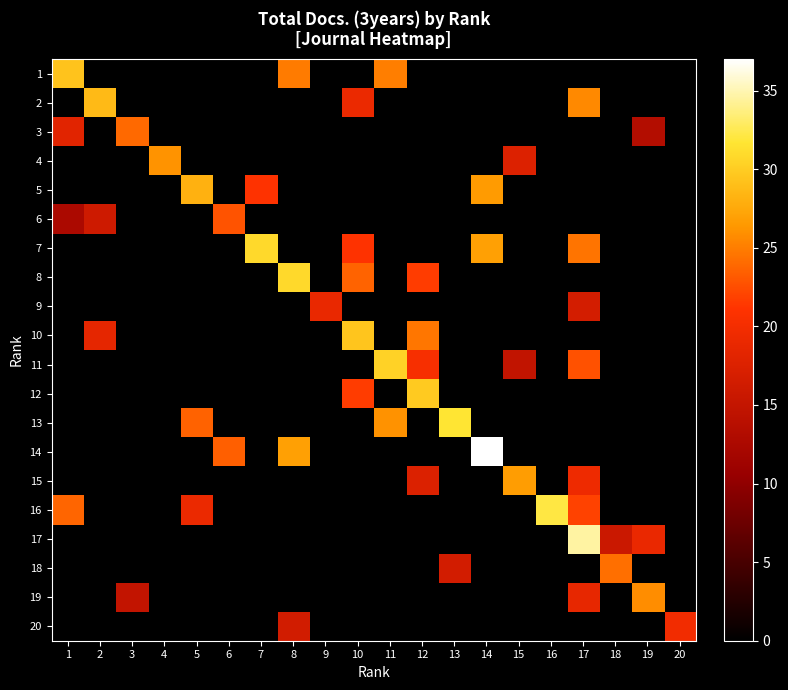

Which category has the highest value across all series?

14